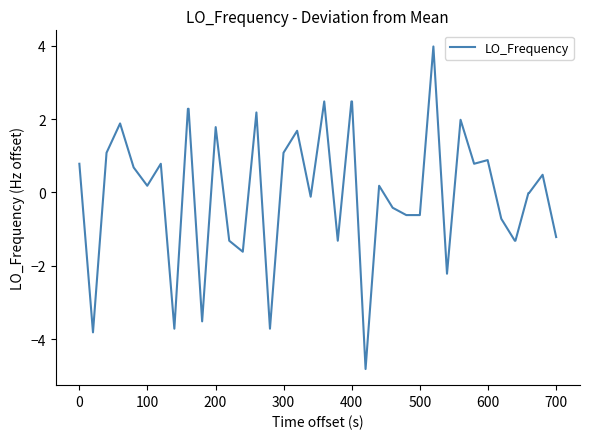

What is the greatest value displayed?

4.0